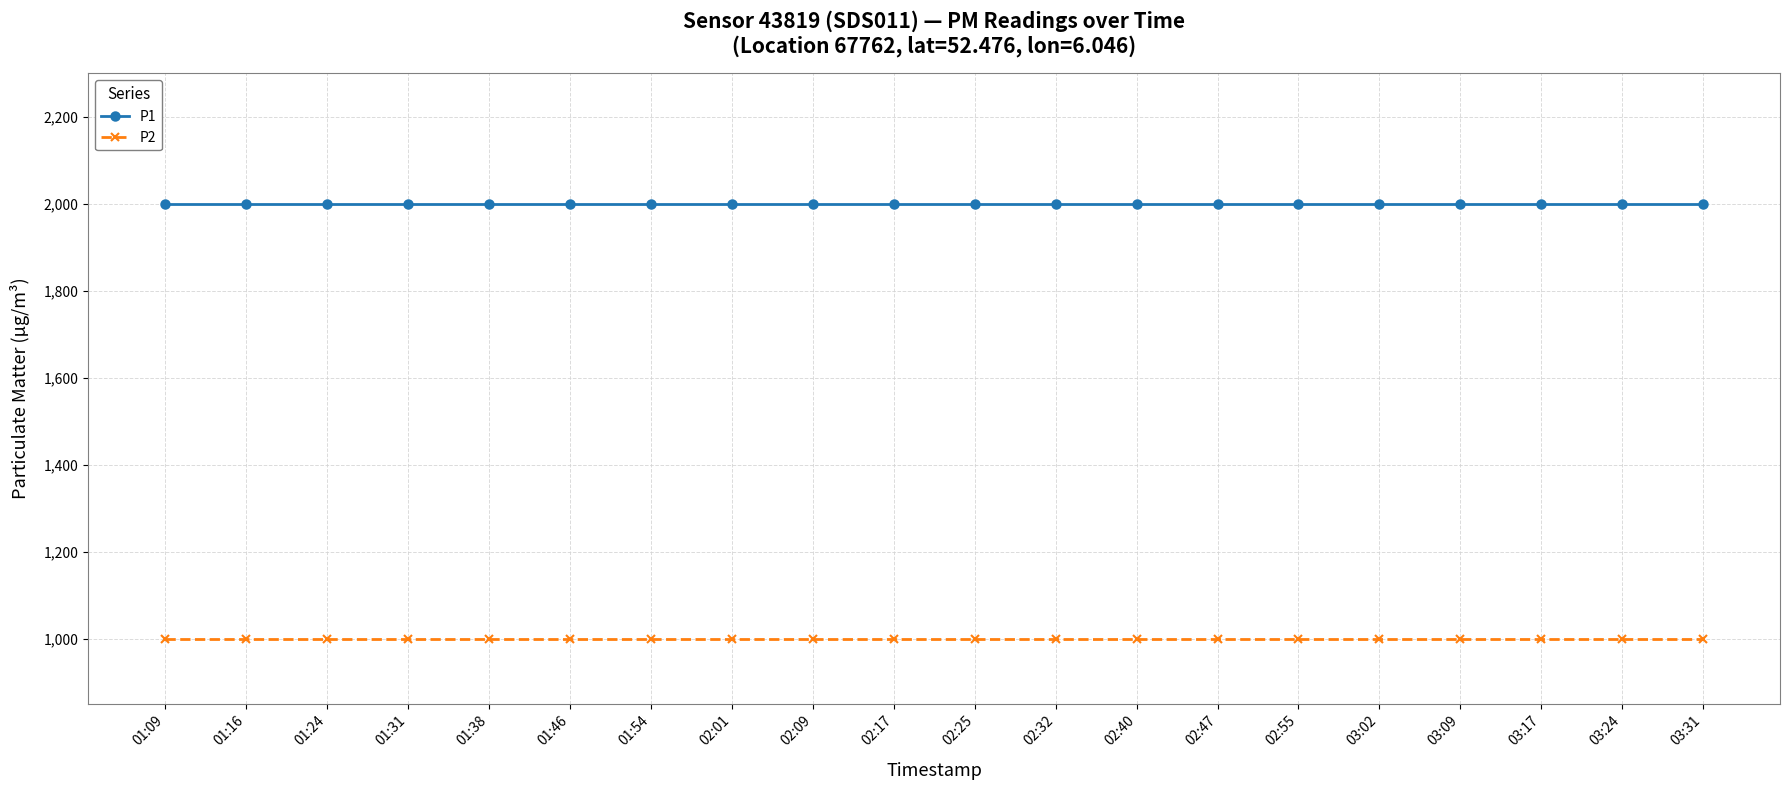

What is the label of the 2nd point from the left?

01:16